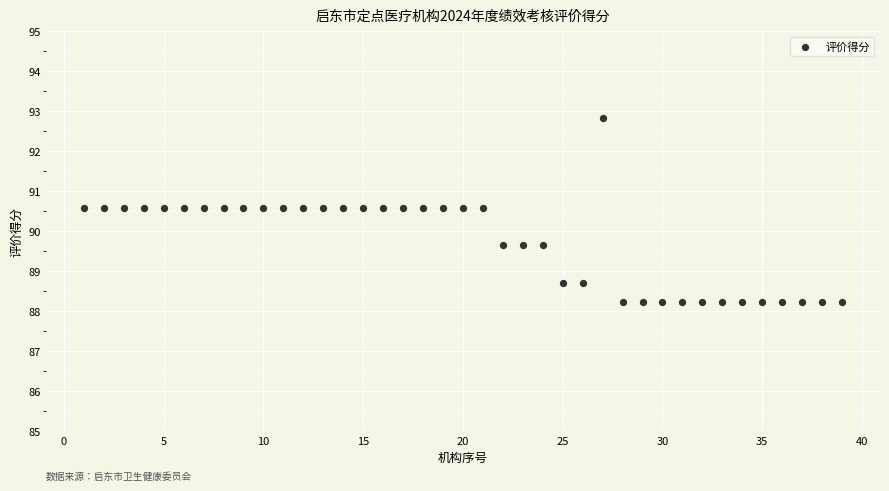

What is the range of X values (max minus min)?

38.0